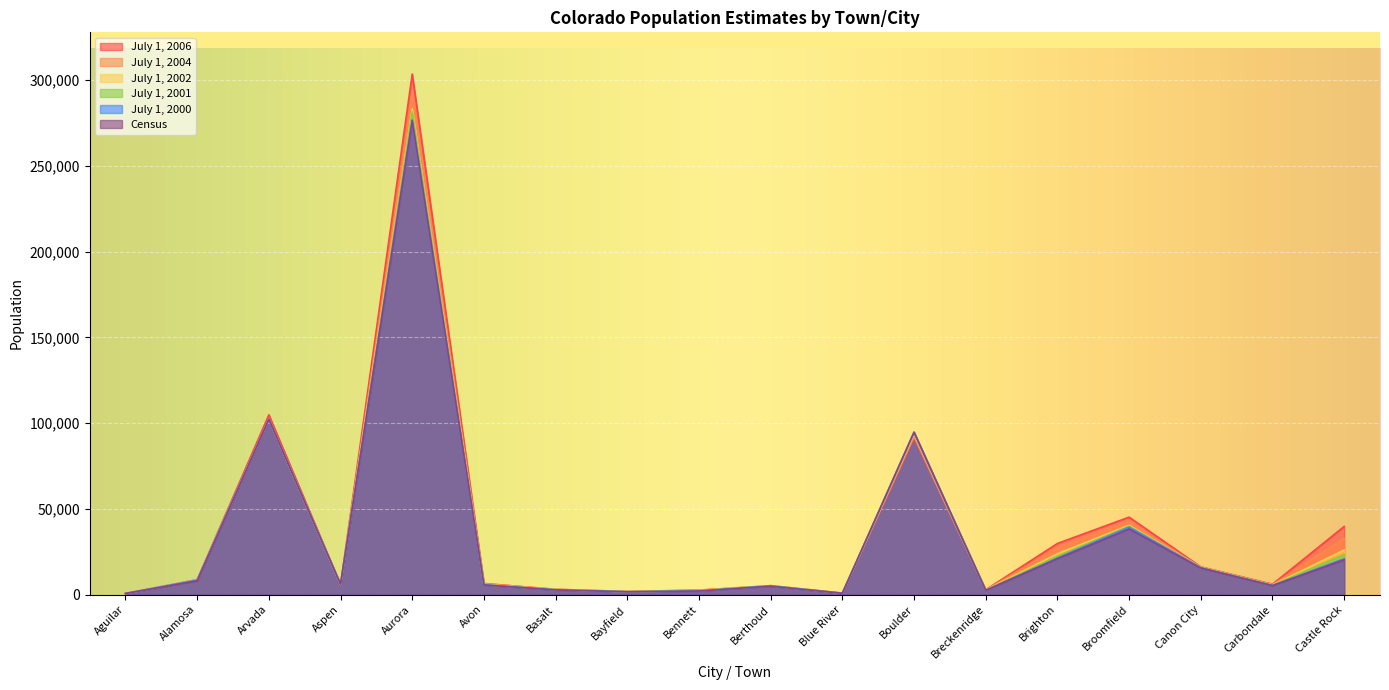

What are all the series names shown in the legend?

July 1, 2006, July 1, 2004, July 1, 2002, July 1, 2001, July 1, 2000, Census